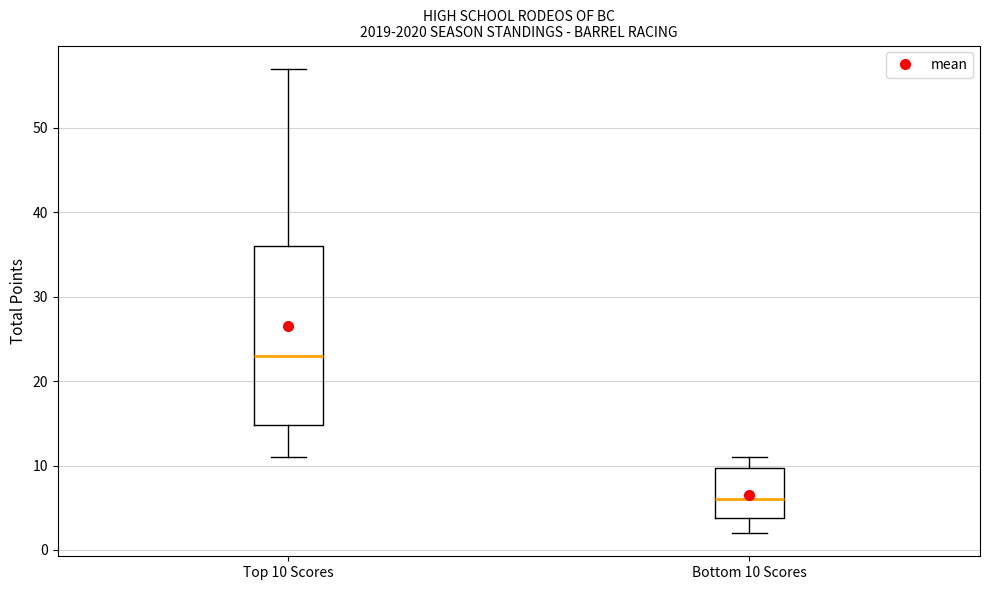

Which box has the lowest median line?

Bottom 10 Scores